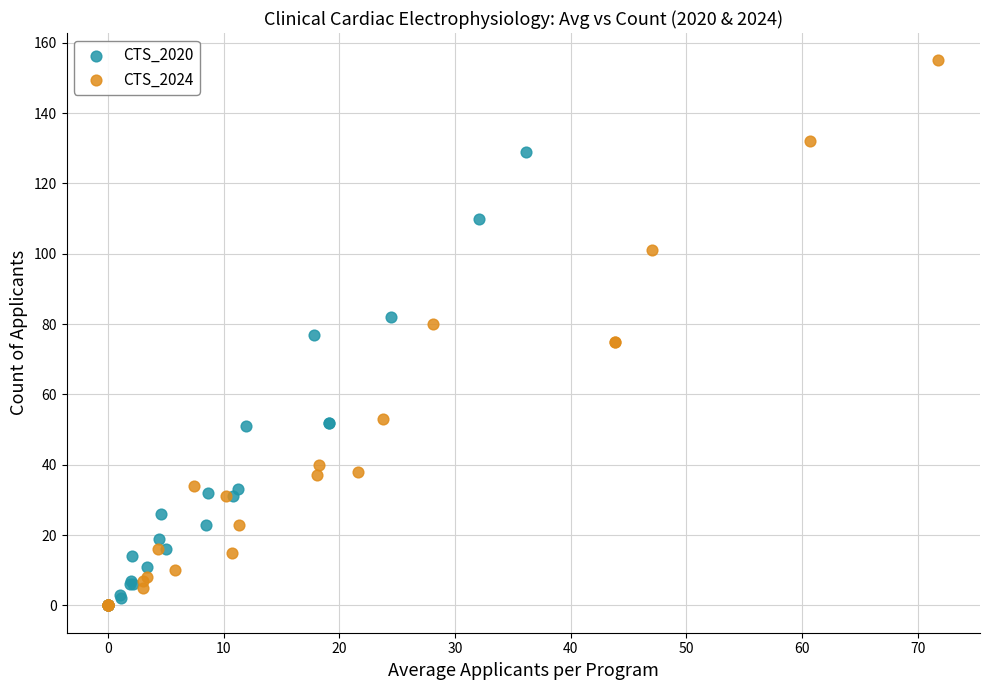

Which series has the widest spread of Y values?

CTS_2024